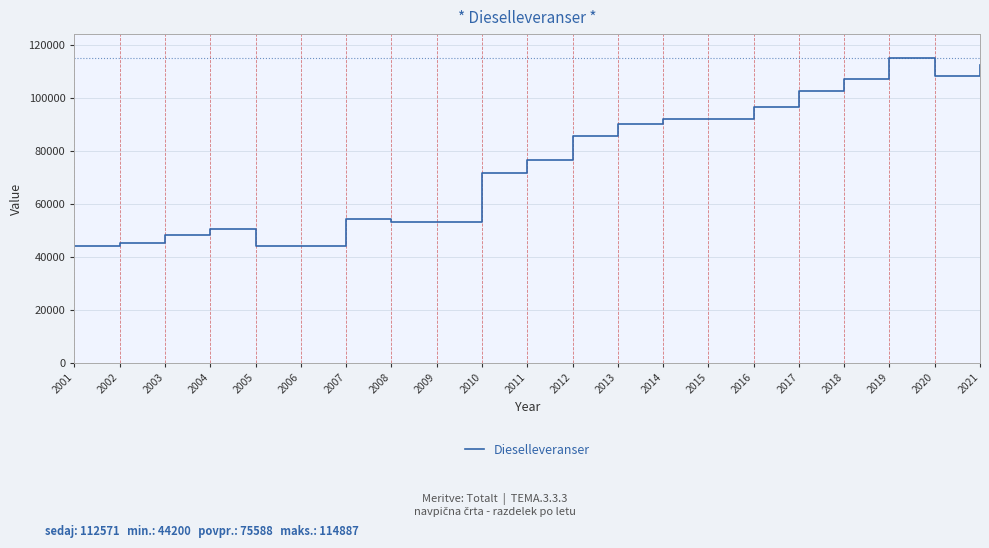

What is the greatest value displayed?

114887